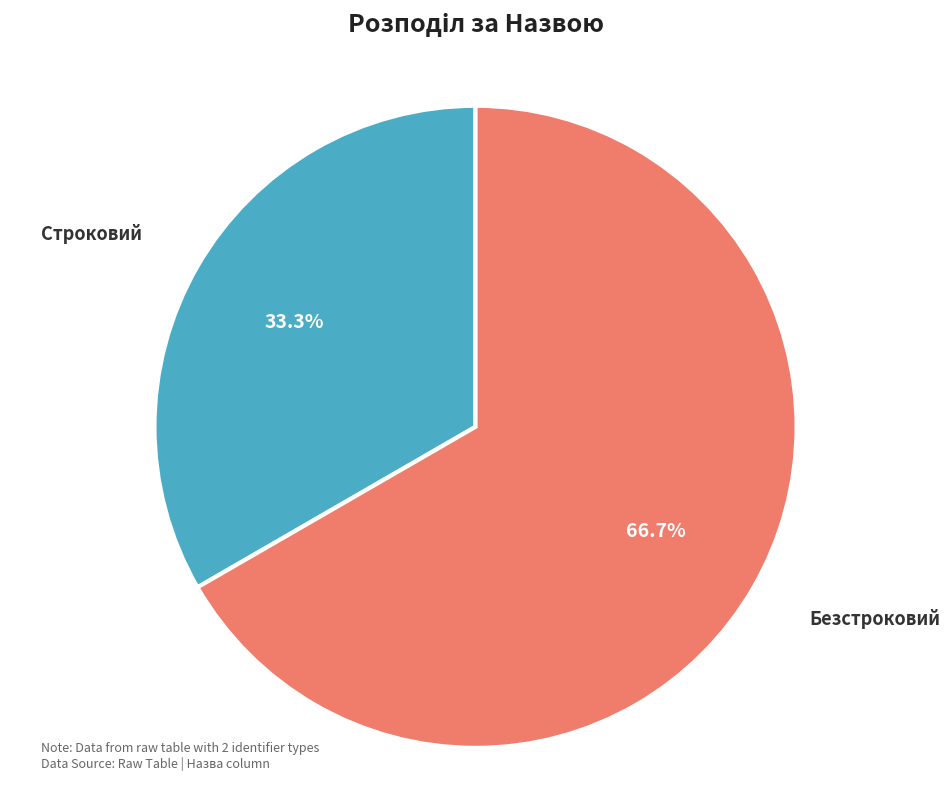

To the nearest percent, what is the combined percentage of Строковий and Безстроковий?

100%